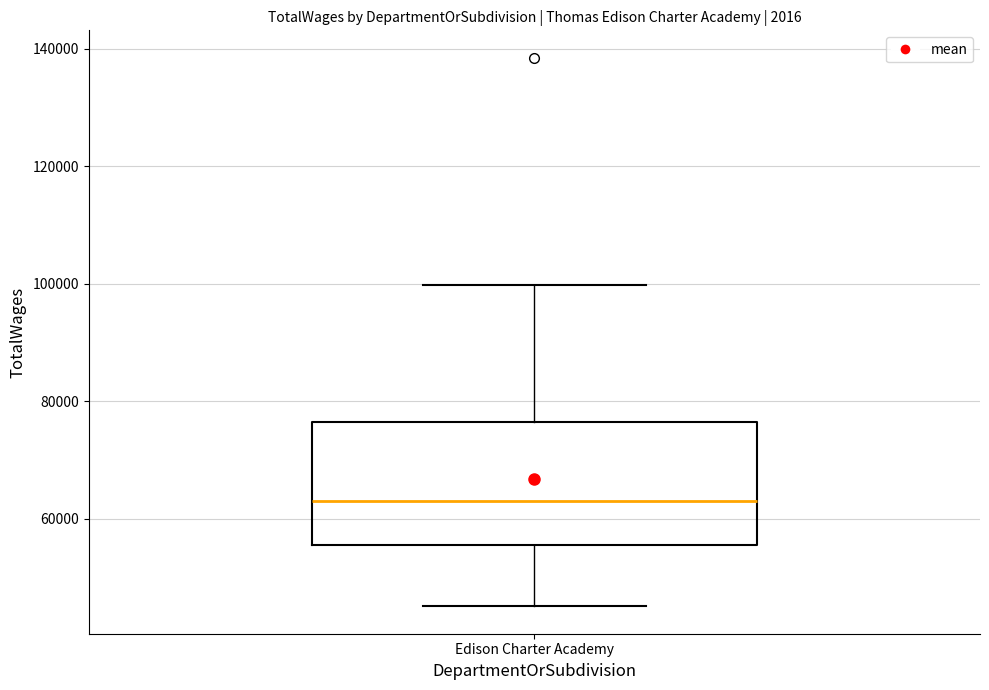

Read this box plot against the y-axis: the position of the median line, the range covered by the box, and the ends of both whiskers. The values are not printed on the chart, so give them approximately, as read against the axis.

median 62000, box 56000 to 76000, whiskers 46000 to 100000